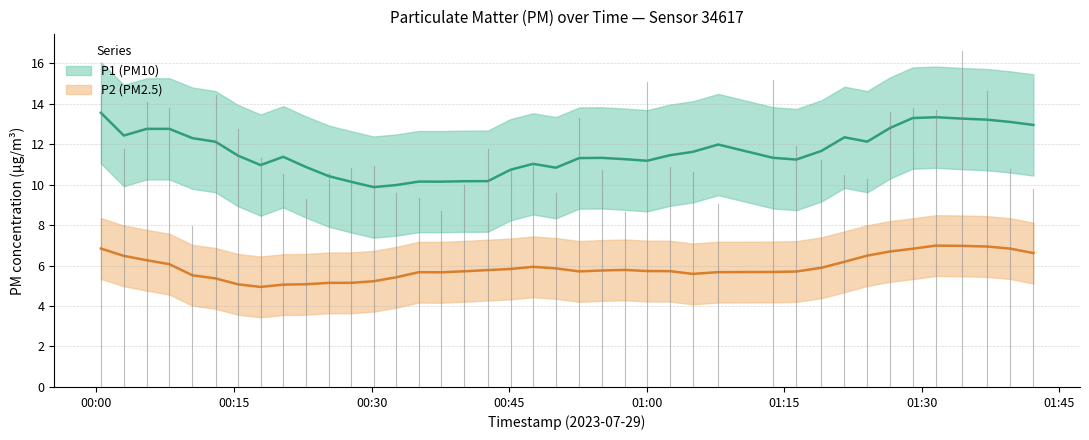

How many lines are shown in the chart?

2